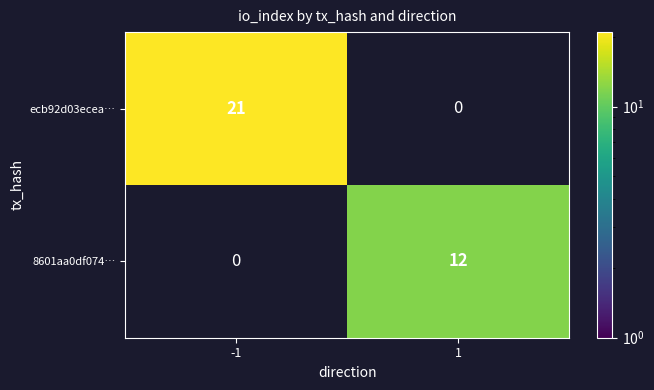

Read the ecb92d03ecea… value at -1.

21